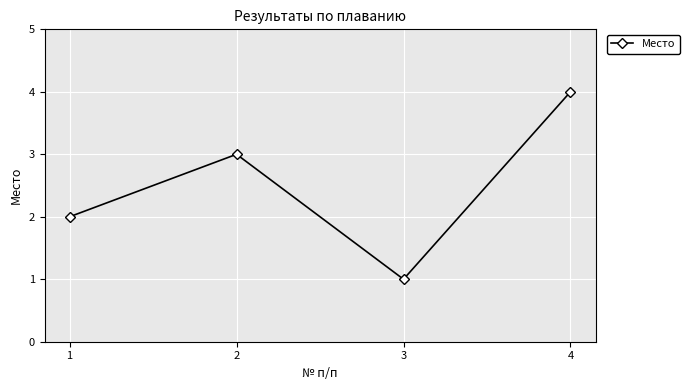

True or false: the data has more than 0 interior local peaks.

True